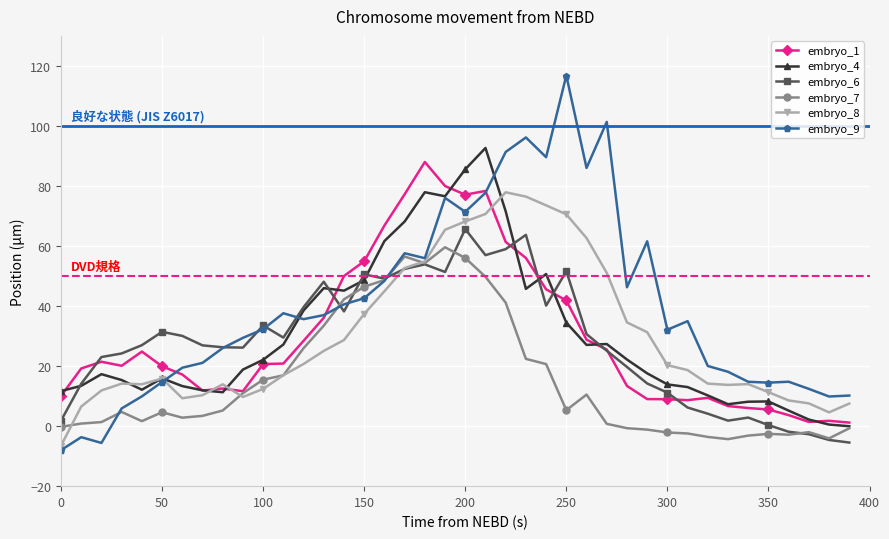

Which series has the largest range (max minus min)?

embryo_9